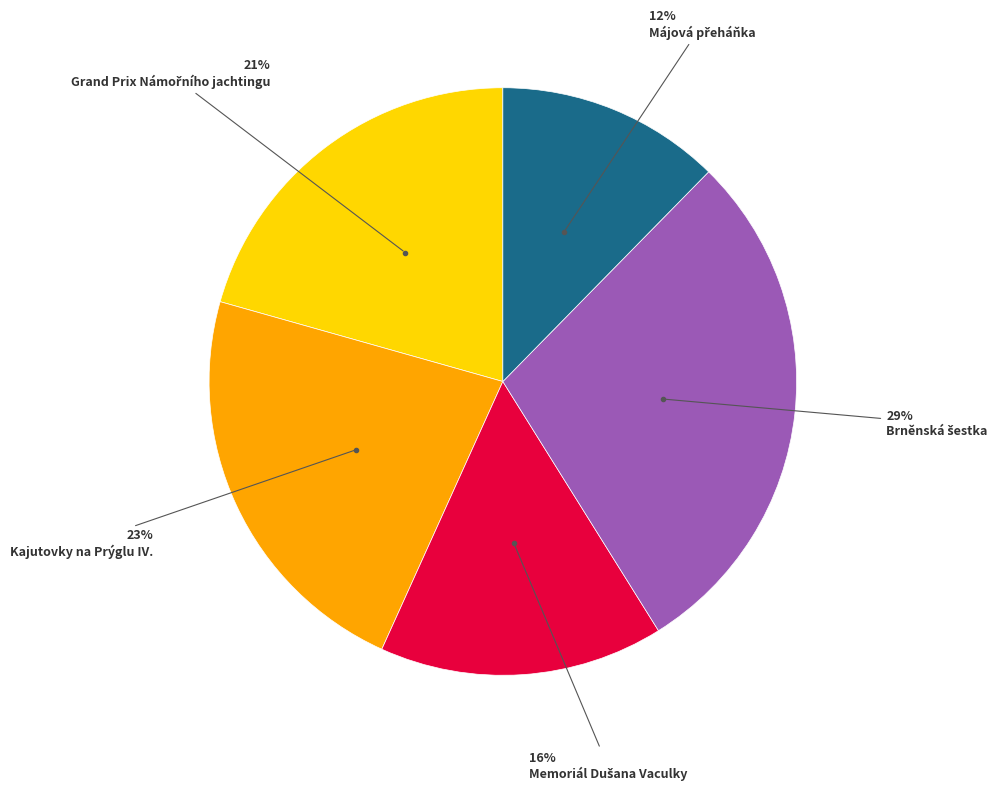

How many slices are in this pie chart?

5